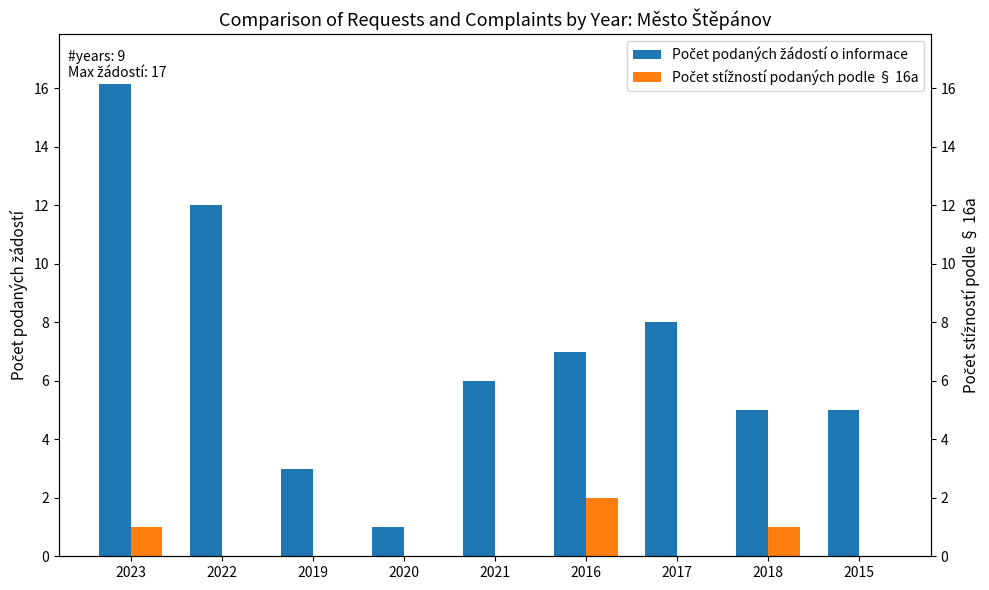

Does the chart contain stacked bars?

No